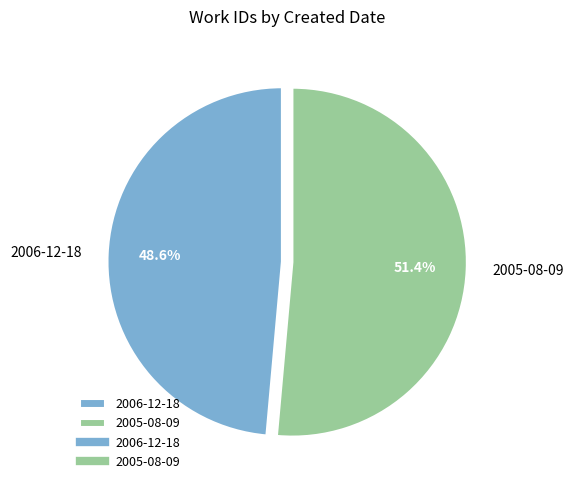

Is it true that 2006-12-18 is 42% of the pie?

False